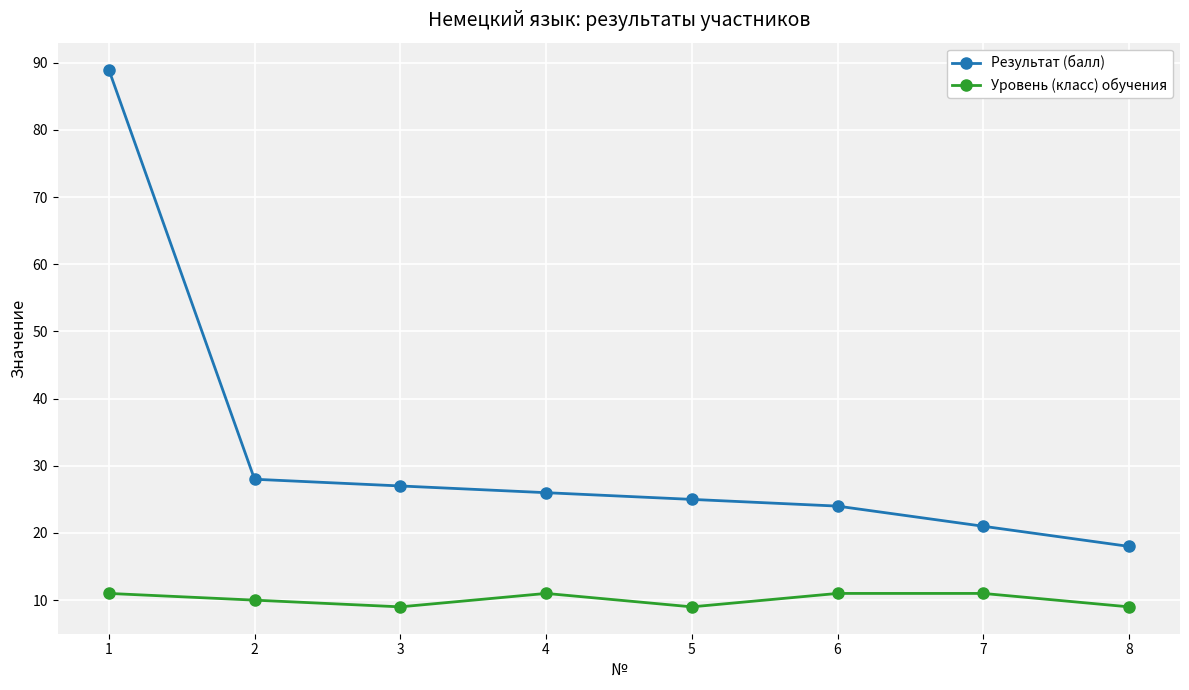

At which category does Уровень (класс) обучения reach its first local valley?

3